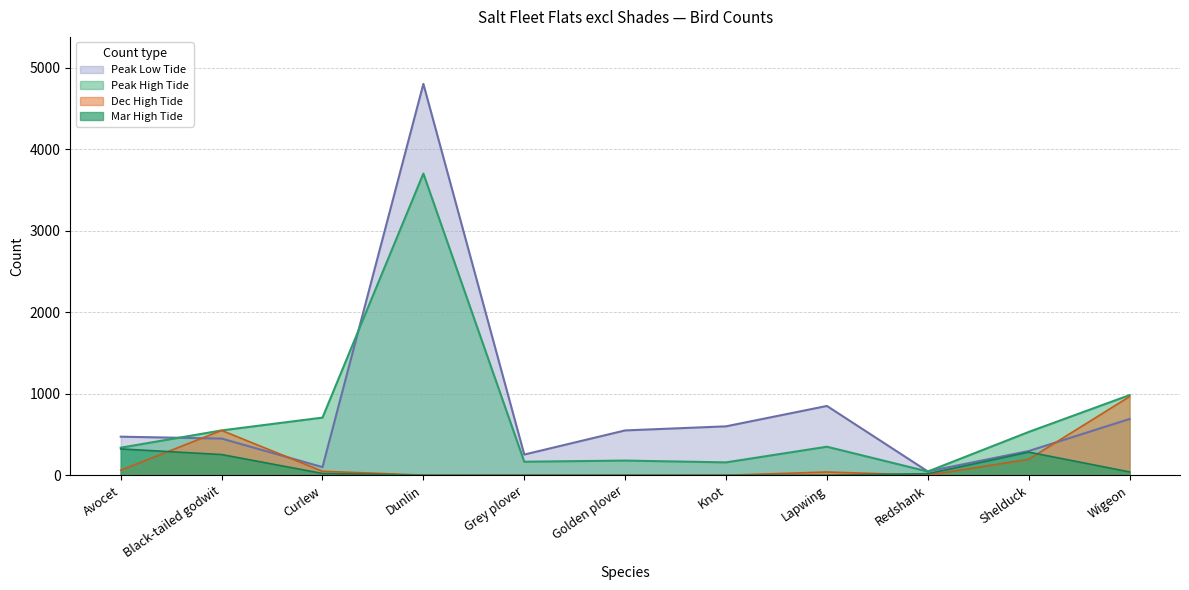

What is the average value of the Dec High Tide series?

170